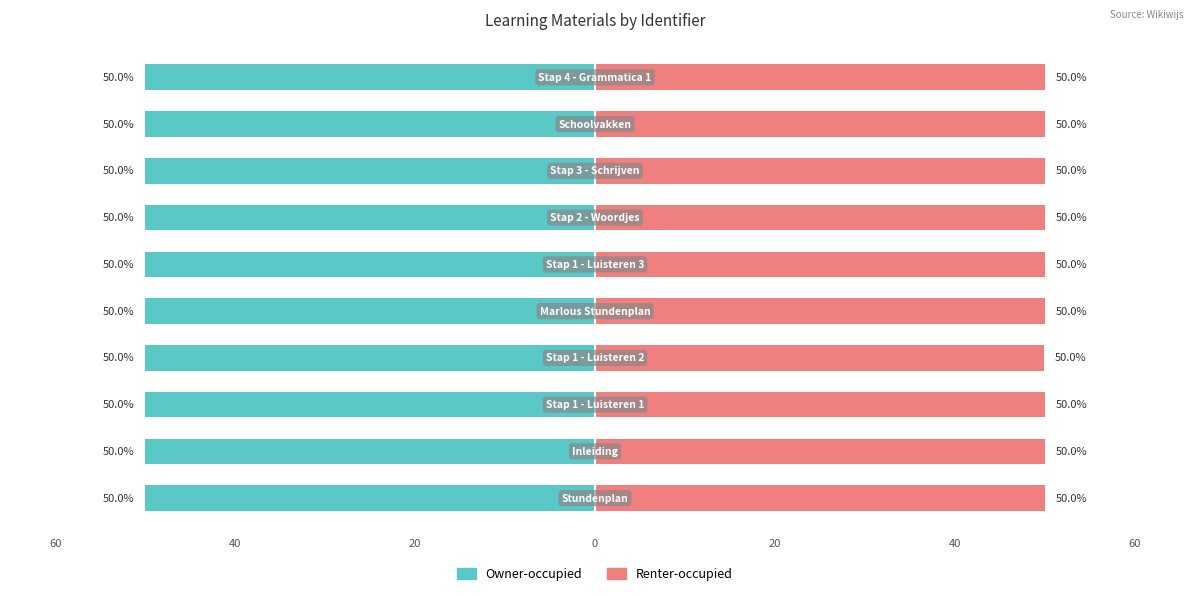

At 60, list the series in order from largest to smallest.

Renter-occupied, Owner-occupied